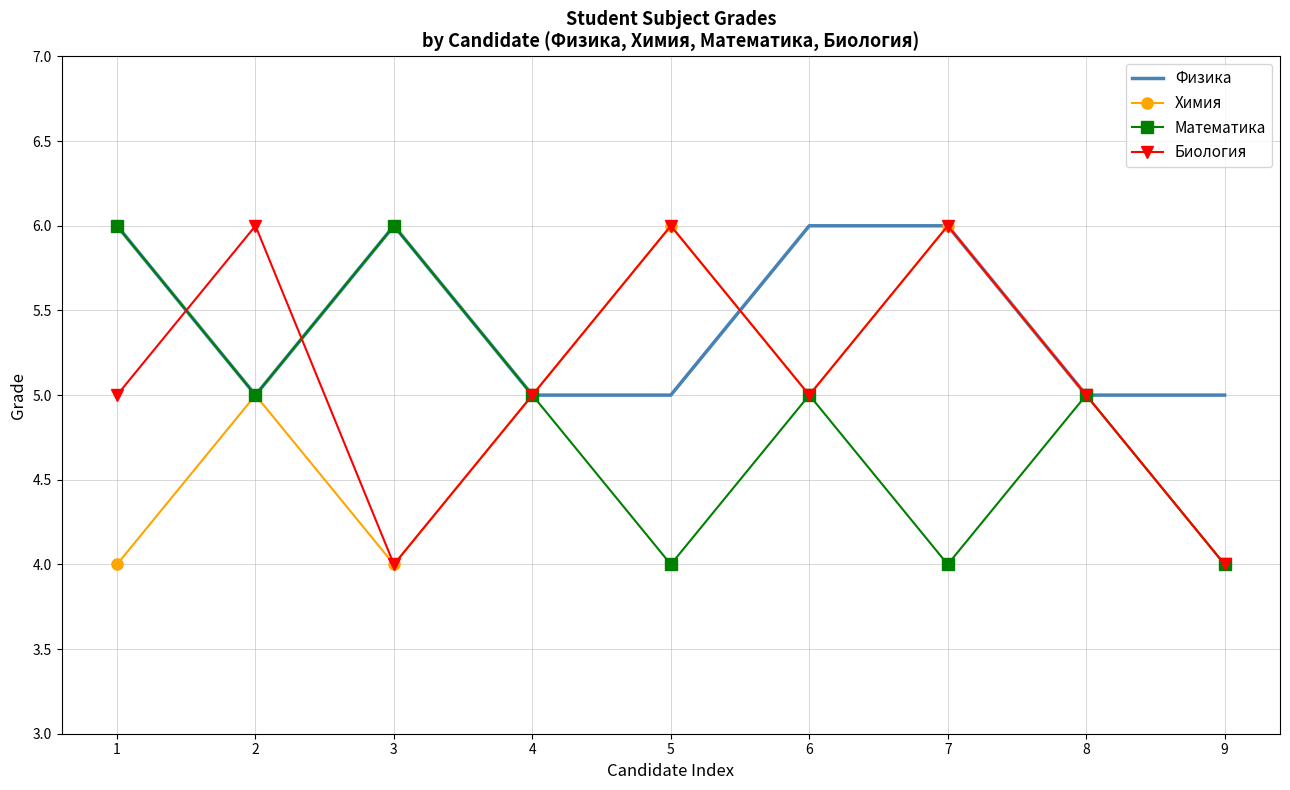

What value does the Физика series have at 7?

6